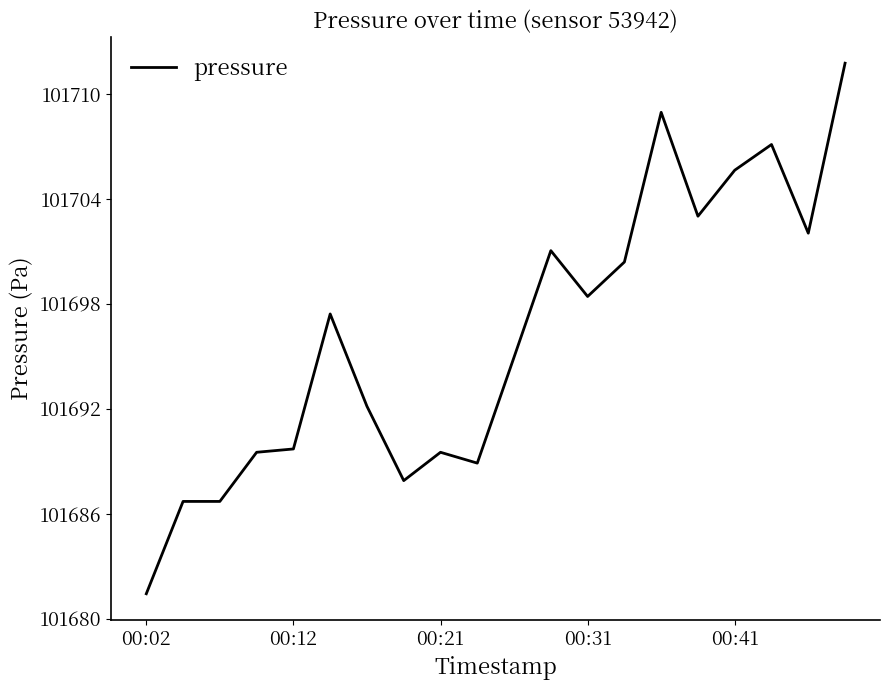

What is the difference between the maximum and minimum values?

30.3